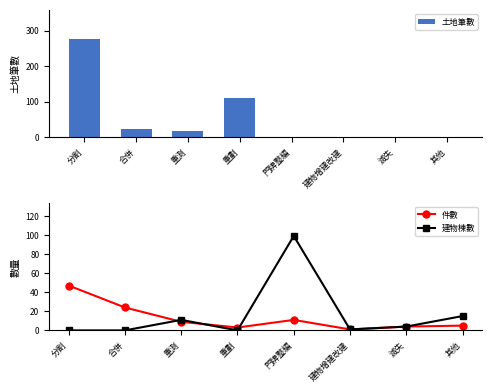

At which category does the chart reach its peak across all series?

分割